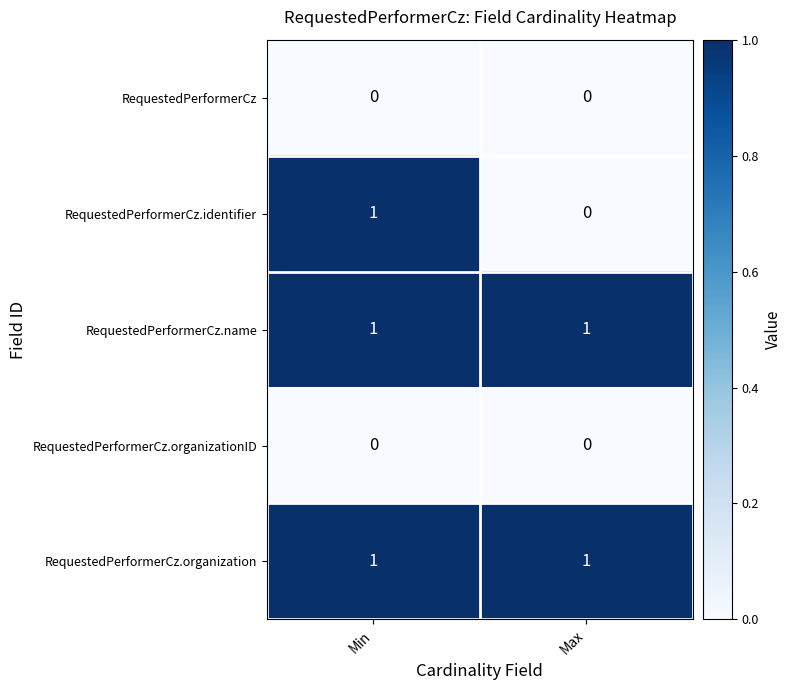

At which category is the sum across all series the highest?

Min